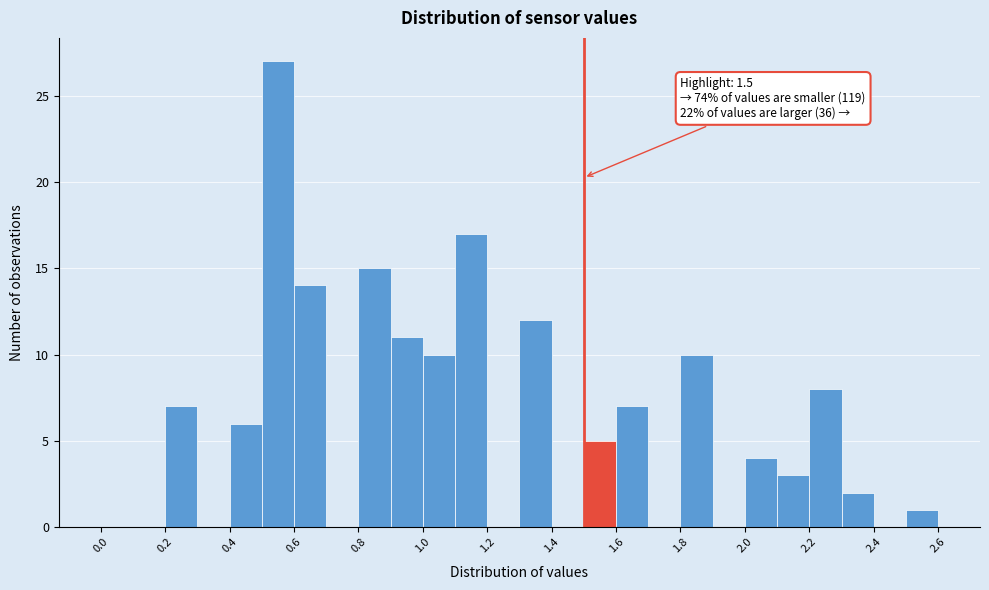

Which range on the x-axis has the tallest bar?

0.5 to 0.6